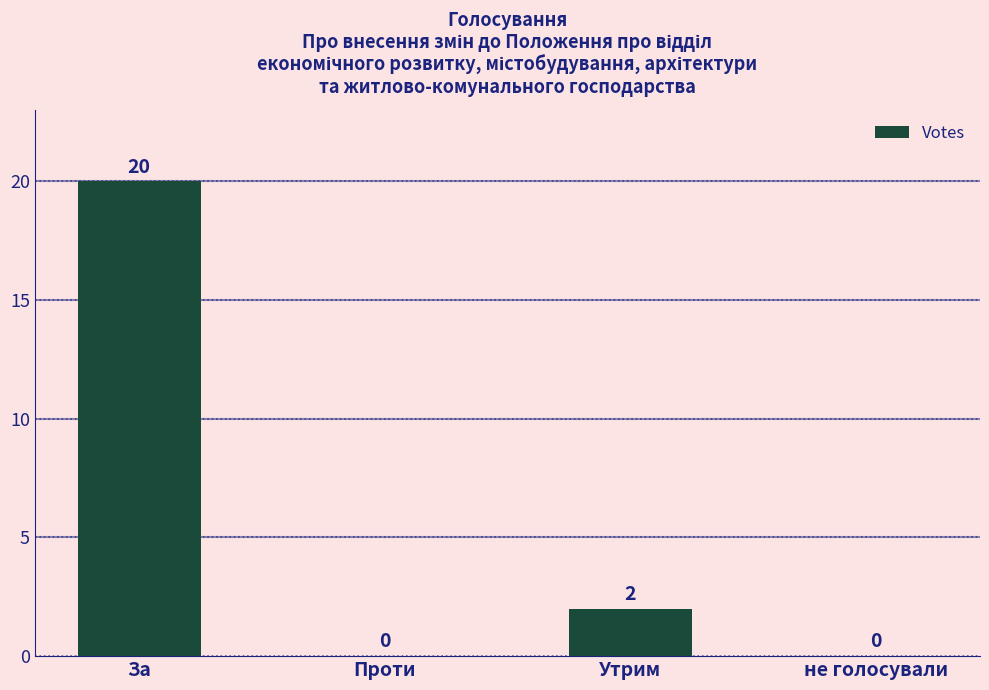

Reading right to left, list all the values displayed in this chart.

не голосували=0	Утрим=2	Проти=0	За=20